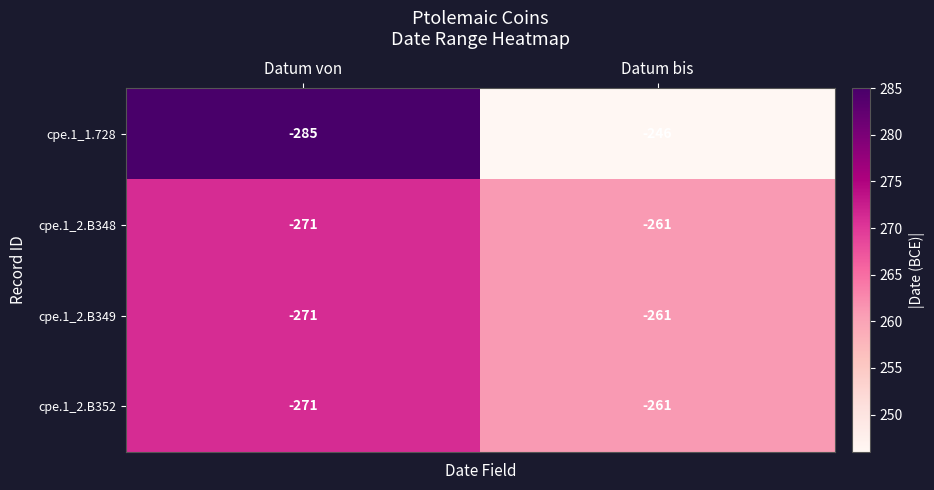

True or false: cpe.1_2.B352 has a value of -271 at Datum von.

True